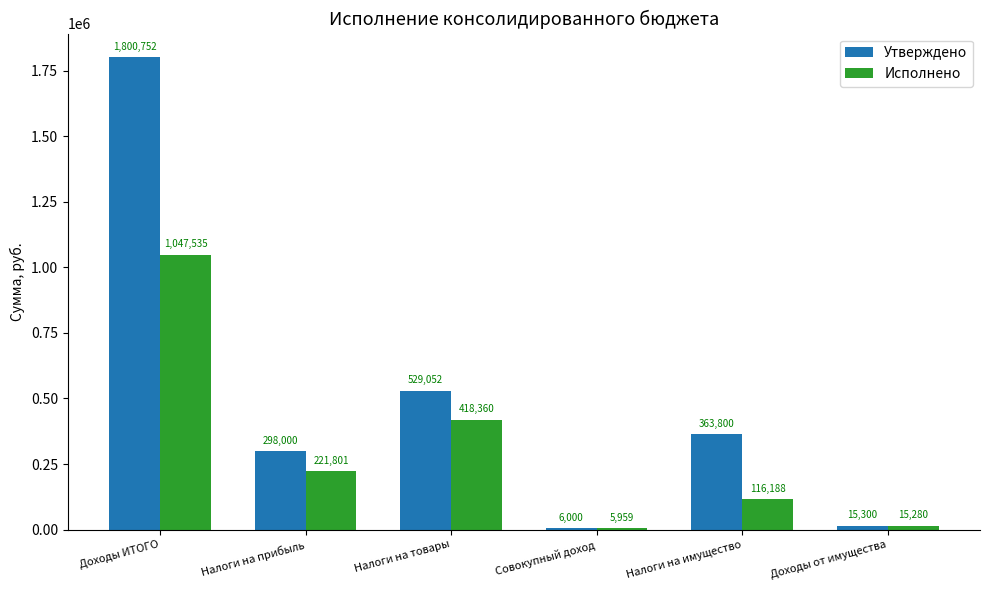

Where does the Исполнено series first go above 221801?

Доходы ИТОГО